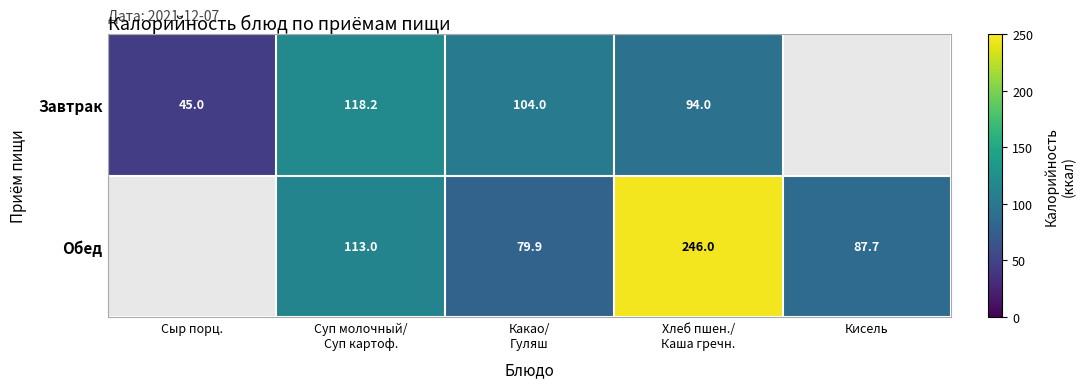

At Какао/
Гуляш, list the series in order from smallest to largest.

Обед, Завтрак